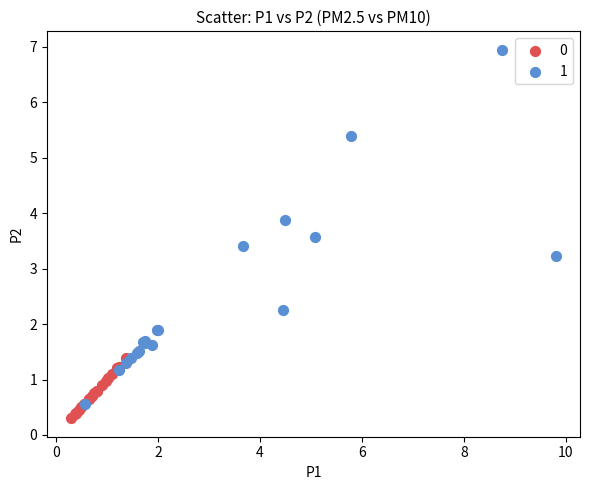

What are all the series names shown in the legend?

0, 1